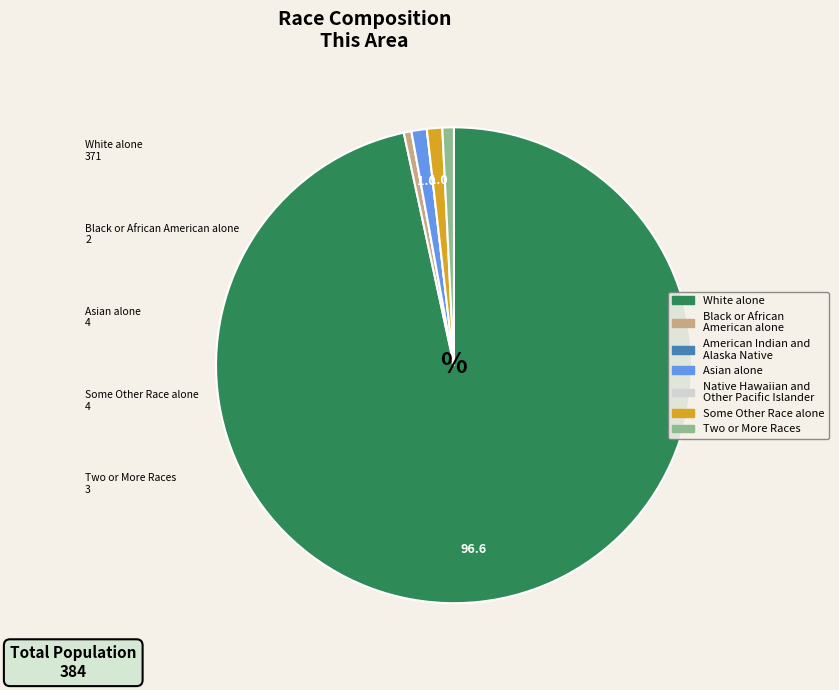

True or false: Black or African American alone accounts for 1% of the total.

True